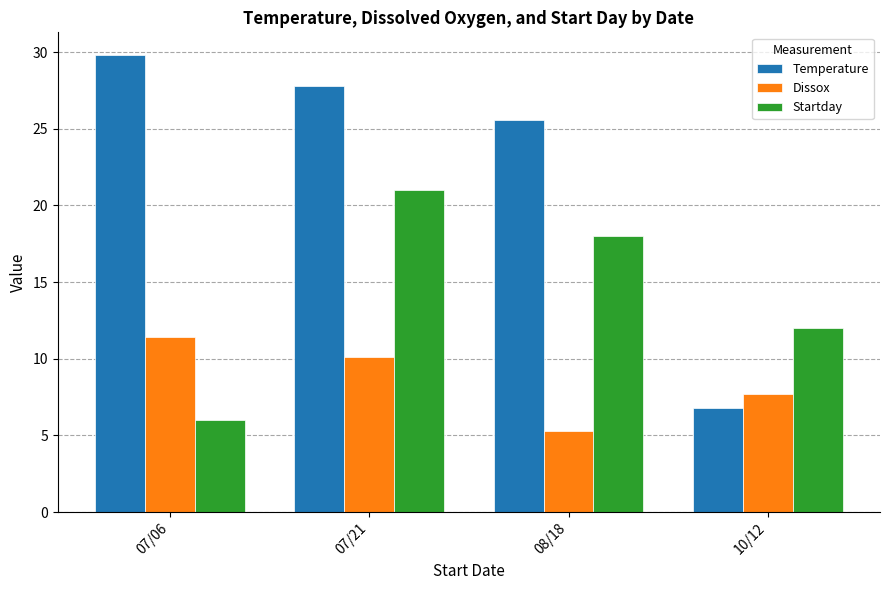

Which series has the widest spread of values?

Temperature